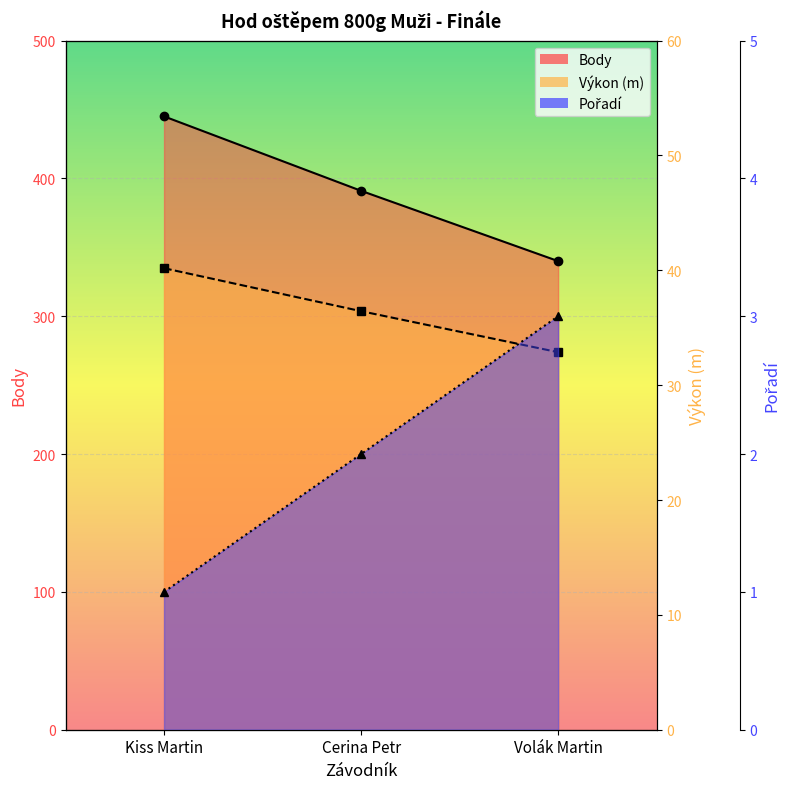

What is the difference between the maximum and second lowest values in the Výkon series?

3.7